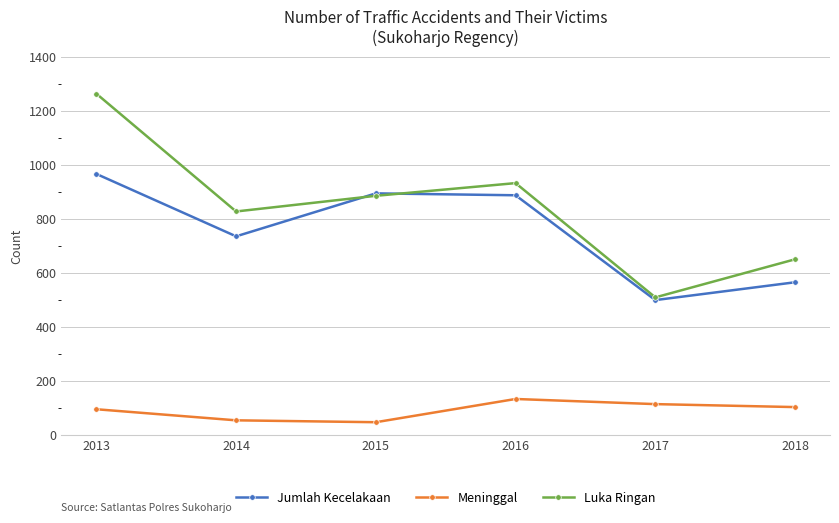

What is the greatest value displayed?

1263